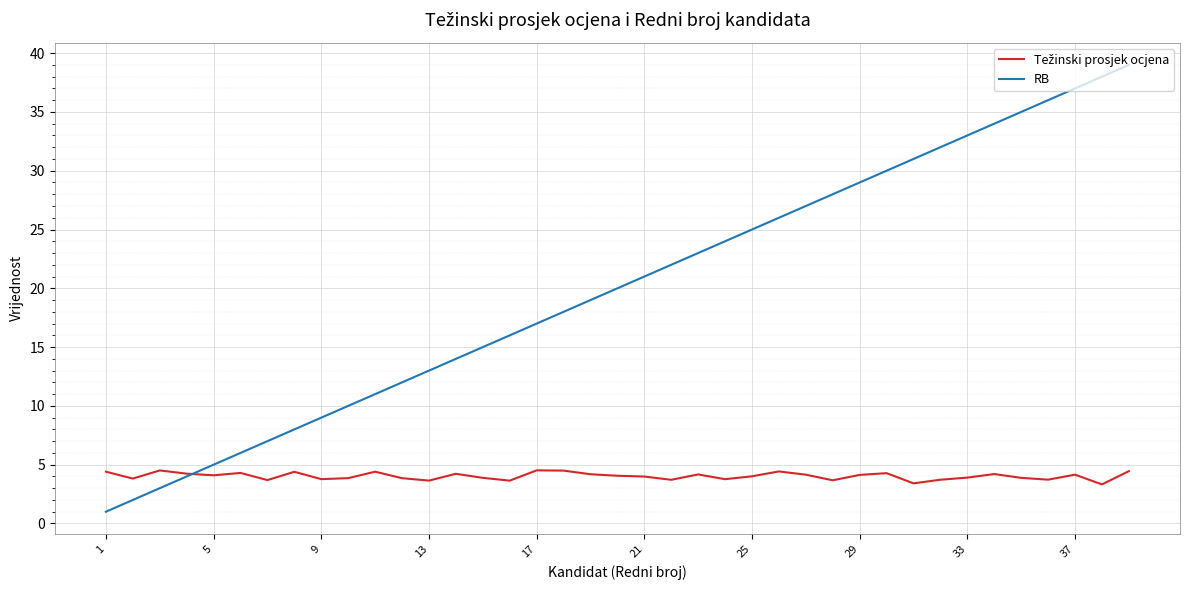

Which series has the widest spread of values?

RB